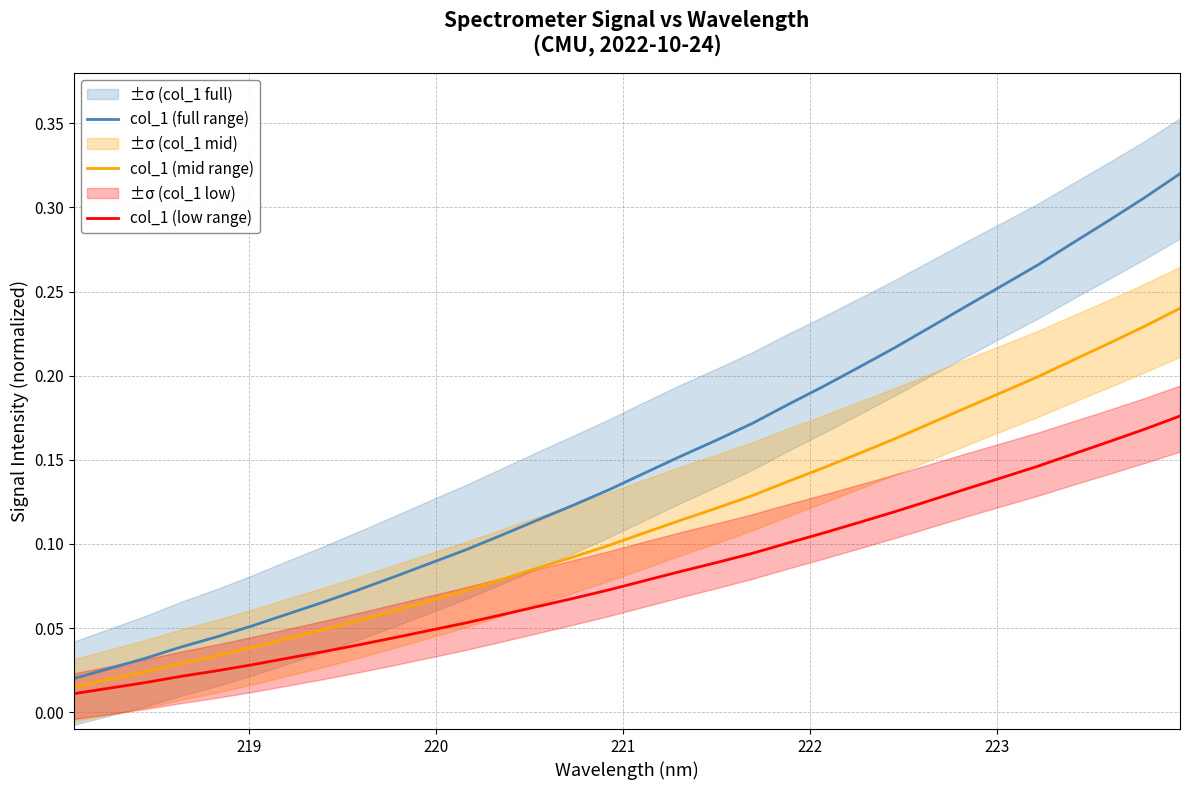

True or false: col_1 (low range) and col_1 (full range) cross at least once.

False